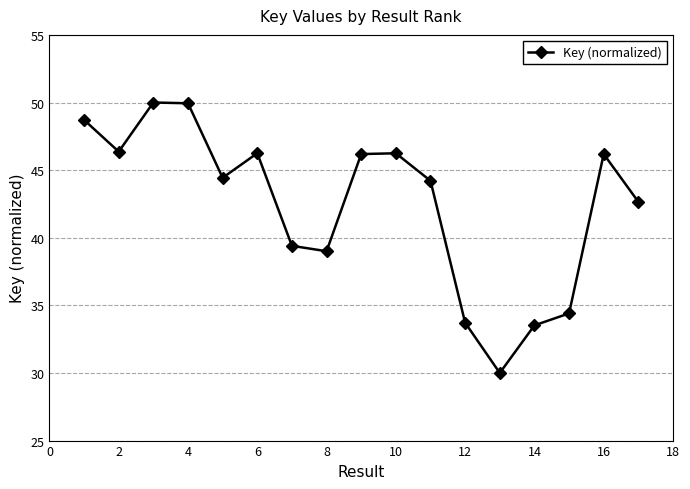

What is the smallest value displayed?

30.0